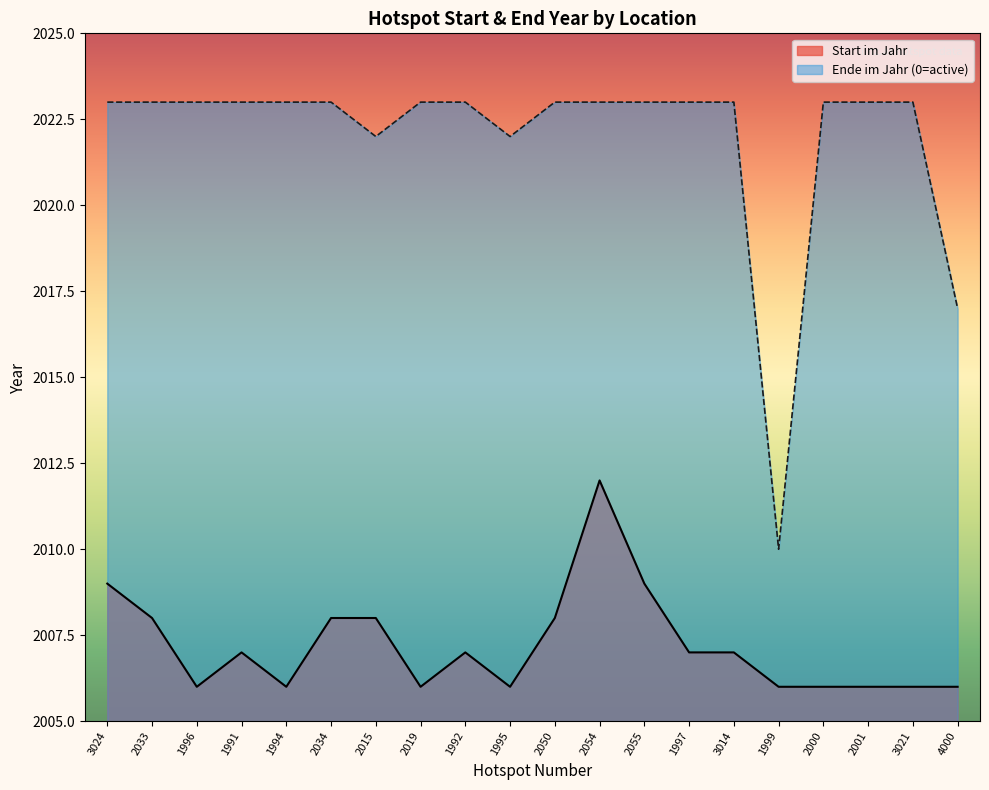

Count the values in the range 2006 to 2008.

17